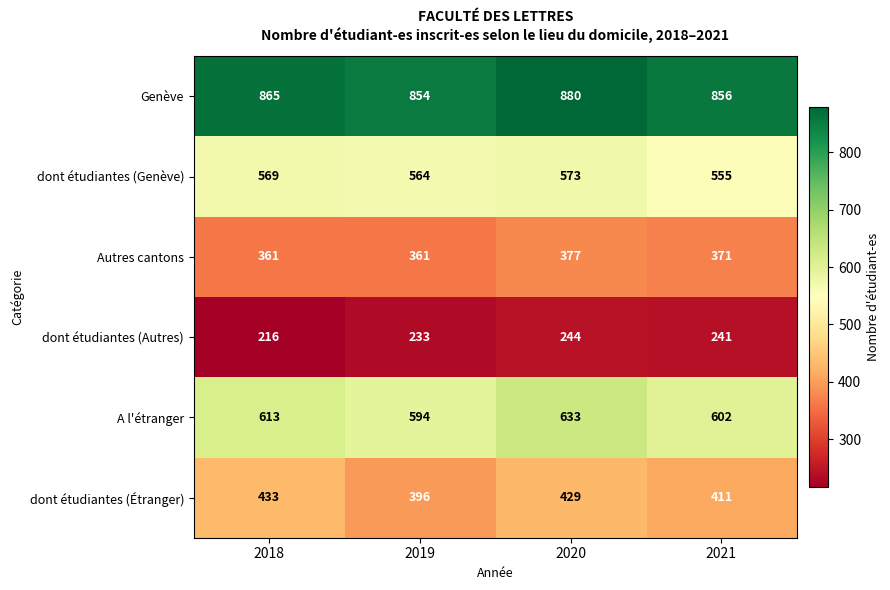

Rank the series by their maximum value, from lowest to highest.

dont étudiantes (Autres), Autres cantons, dont étudiantes (Étranger), dont étudiantes (Genève), A l'étranger, Genève